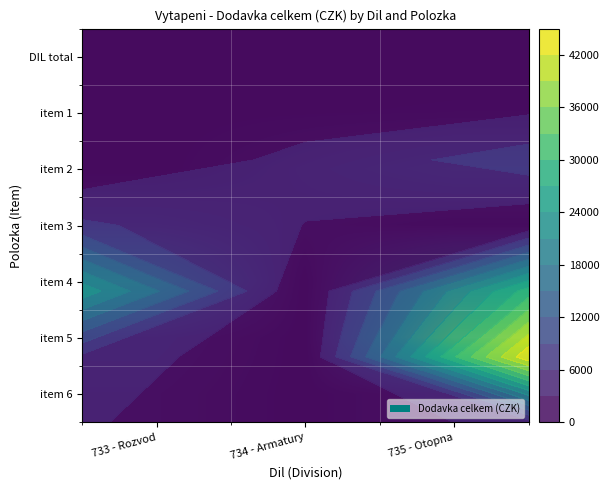

What is the maximum value for item 4?

28472.7